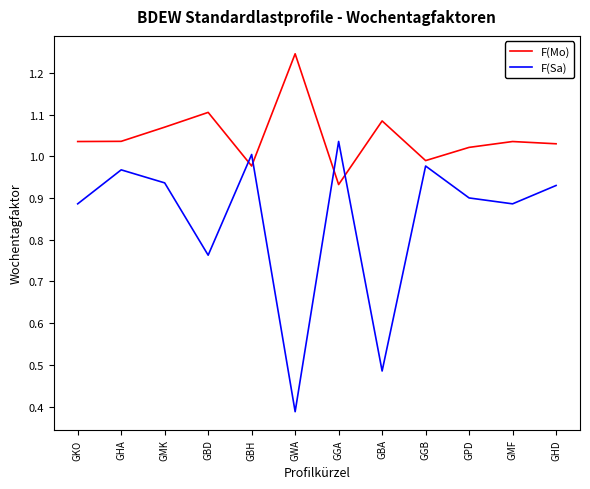

After their last crossing, which series has the higher values: F(Sa) or F(Mo)?

F(Mo)